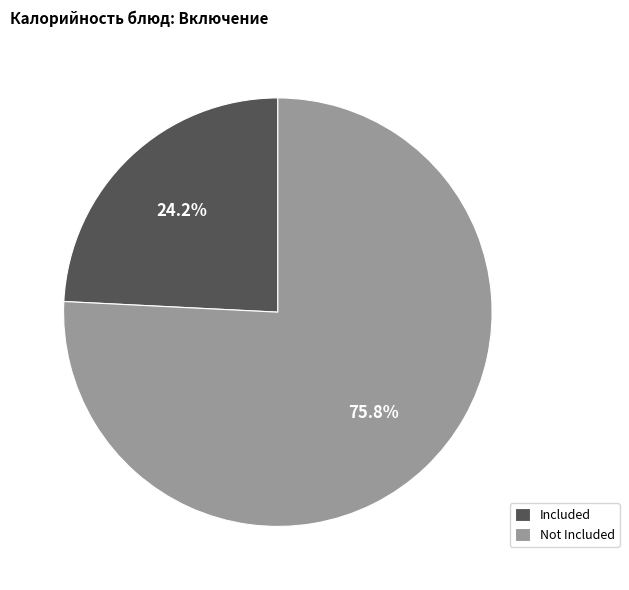

Between Included and Not Included, which is larger?

Not Included